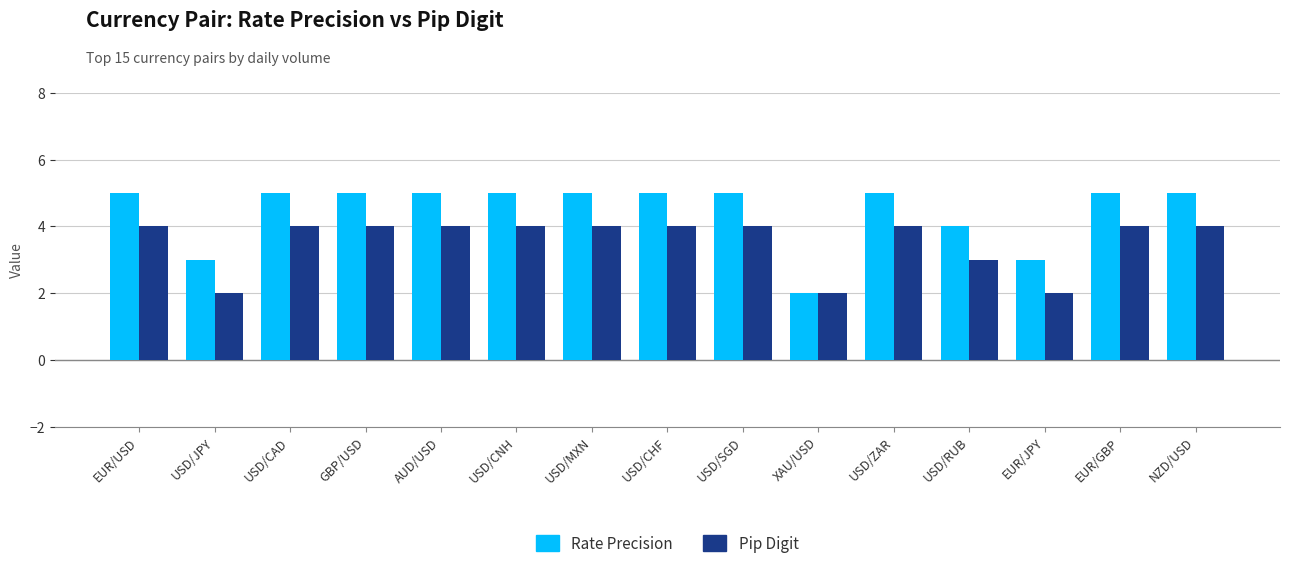

What is the label of the 10th bar from the left?

XAU/USD